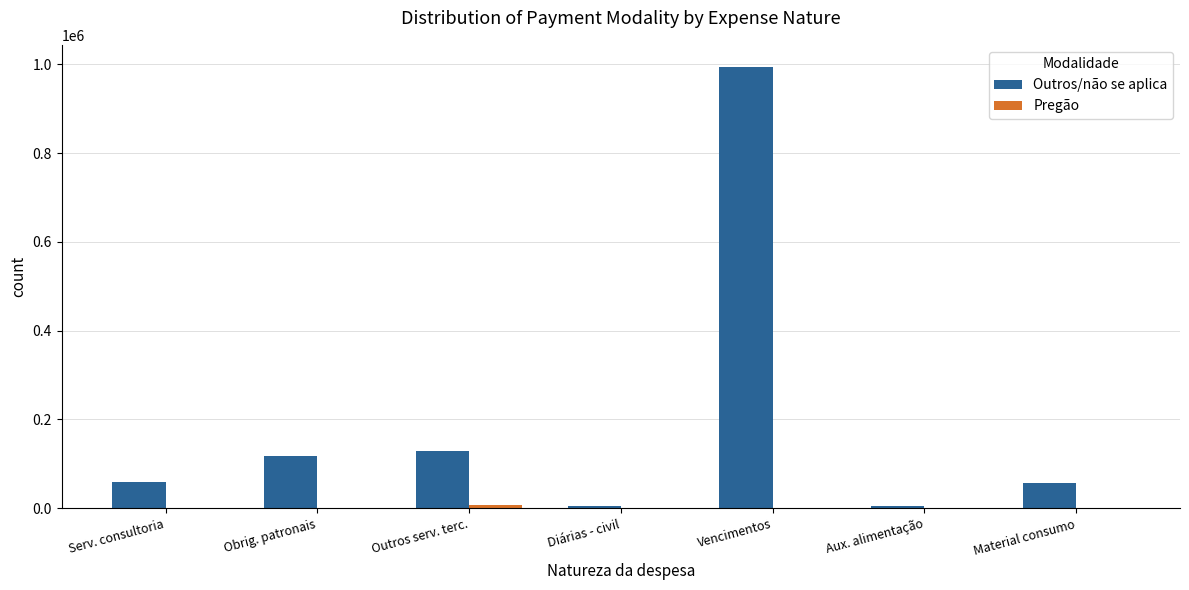

Which category has the highest value in the Outros/não se aplica series?

Vencimentos